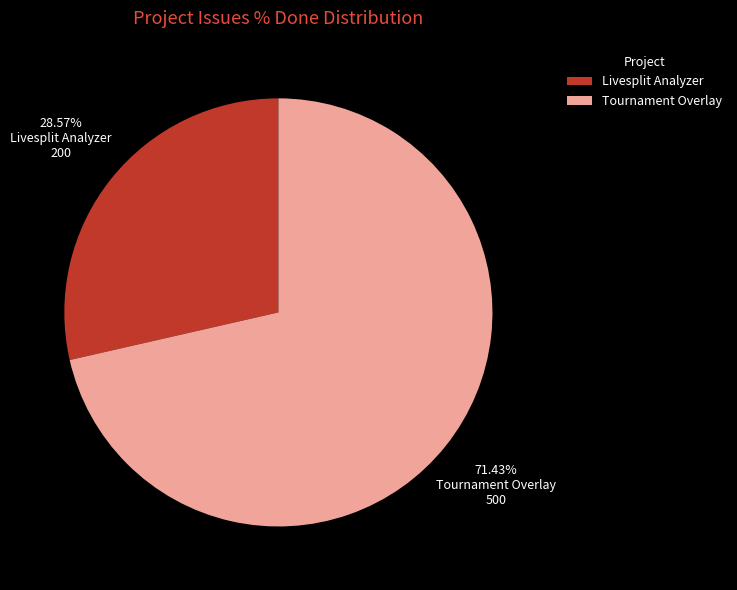

How many slices are in this pie chart?

2